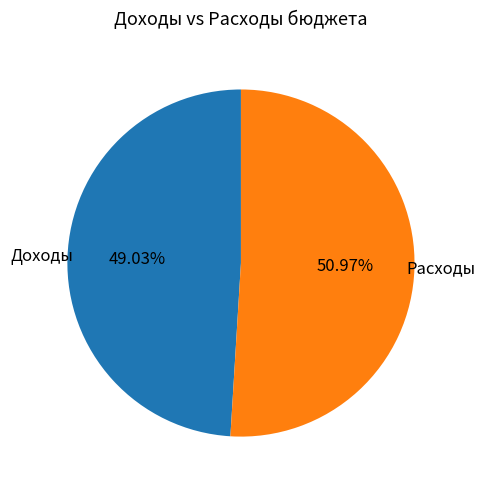

What percentage do Расходы and Доходы together represent?

100.0%